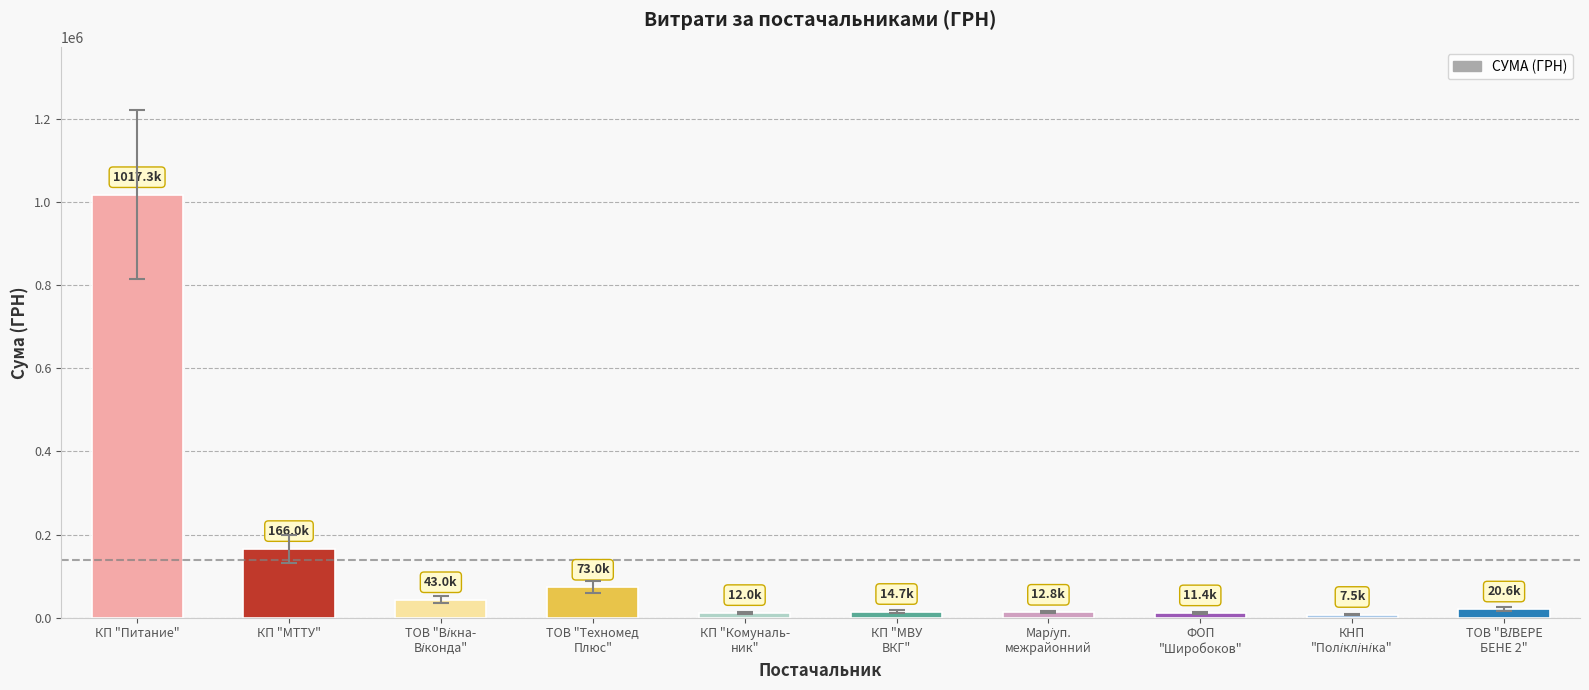

Which category has the highest value across all series?

КП "Питание"